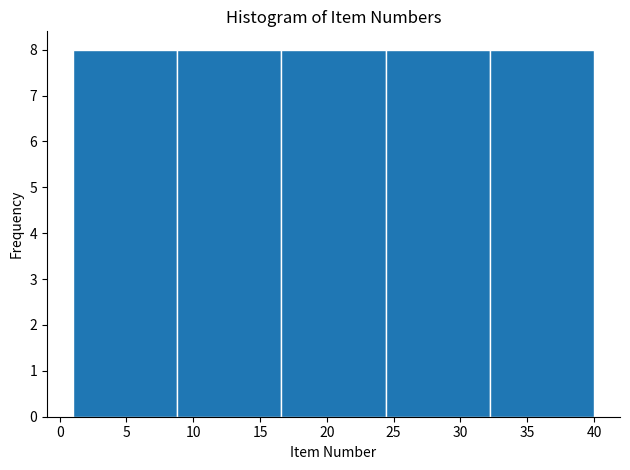

Reading left to right, list every bar in this chart as the range it spans on the x-axis followed by its height. Neither the bar edges nor the heights are printed on the chart, so give them approximately, as read against the axes.

1.0 to 8.8: 8
8.8 to 16.6: 8
16.6 to 24.4: 8
24.4 to 32.2: 8
32.2 to 40.0: 8